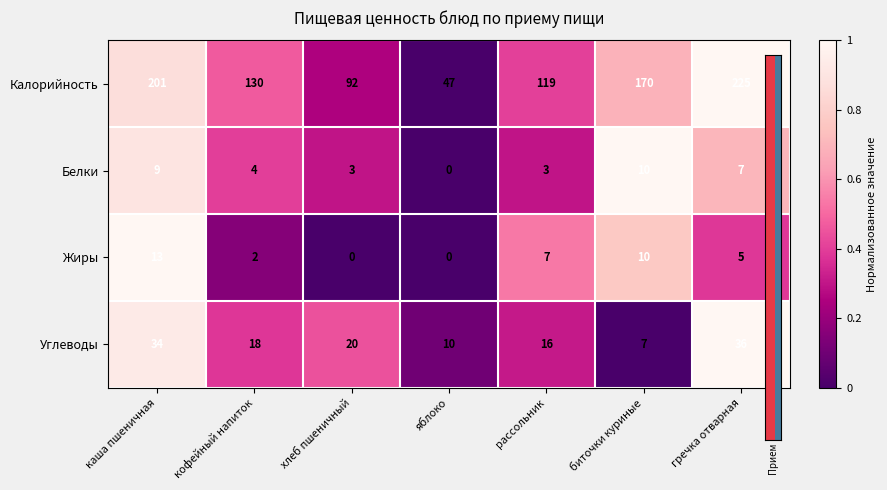

How many Жиры values are between 0 and 10?

6